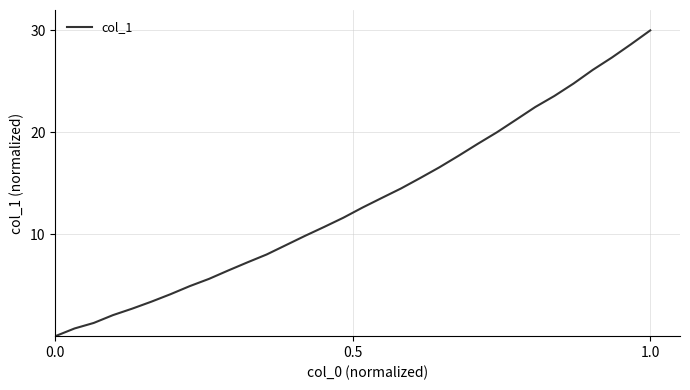

What is the maximum value shown in the chart?

30.0